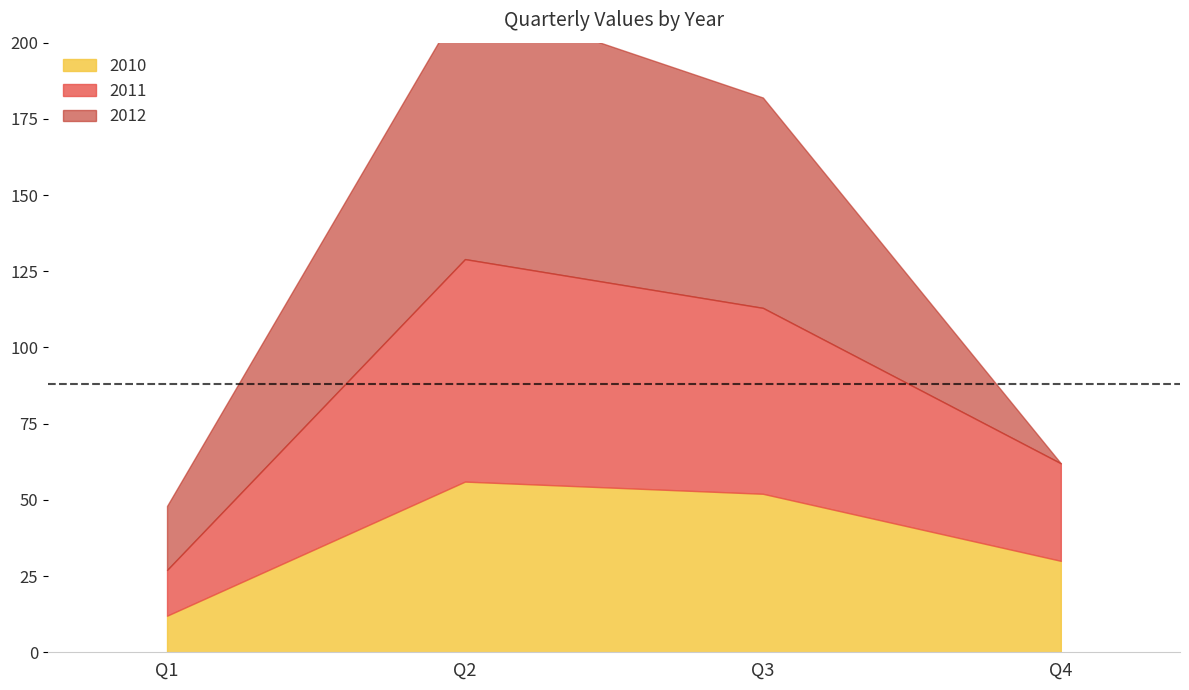

The 2010 series shows 4 at Q1. True or false?

False